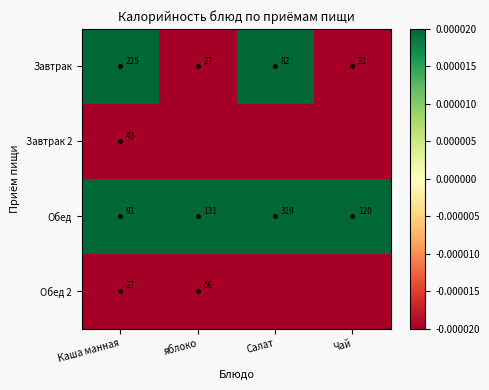

What is the lowest value of the Обед series?

91.0